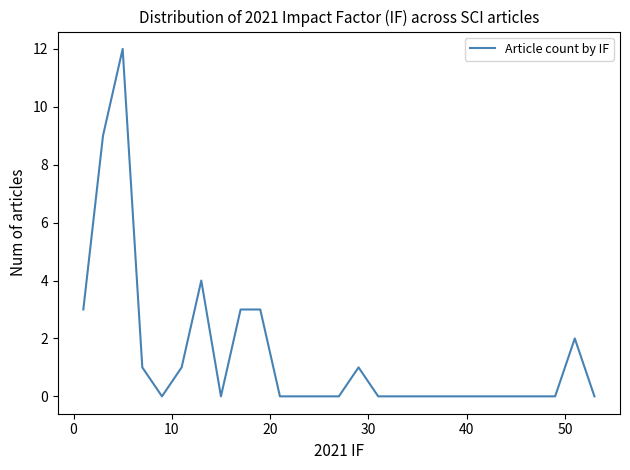

What is the maximum value shown in the chart?

12